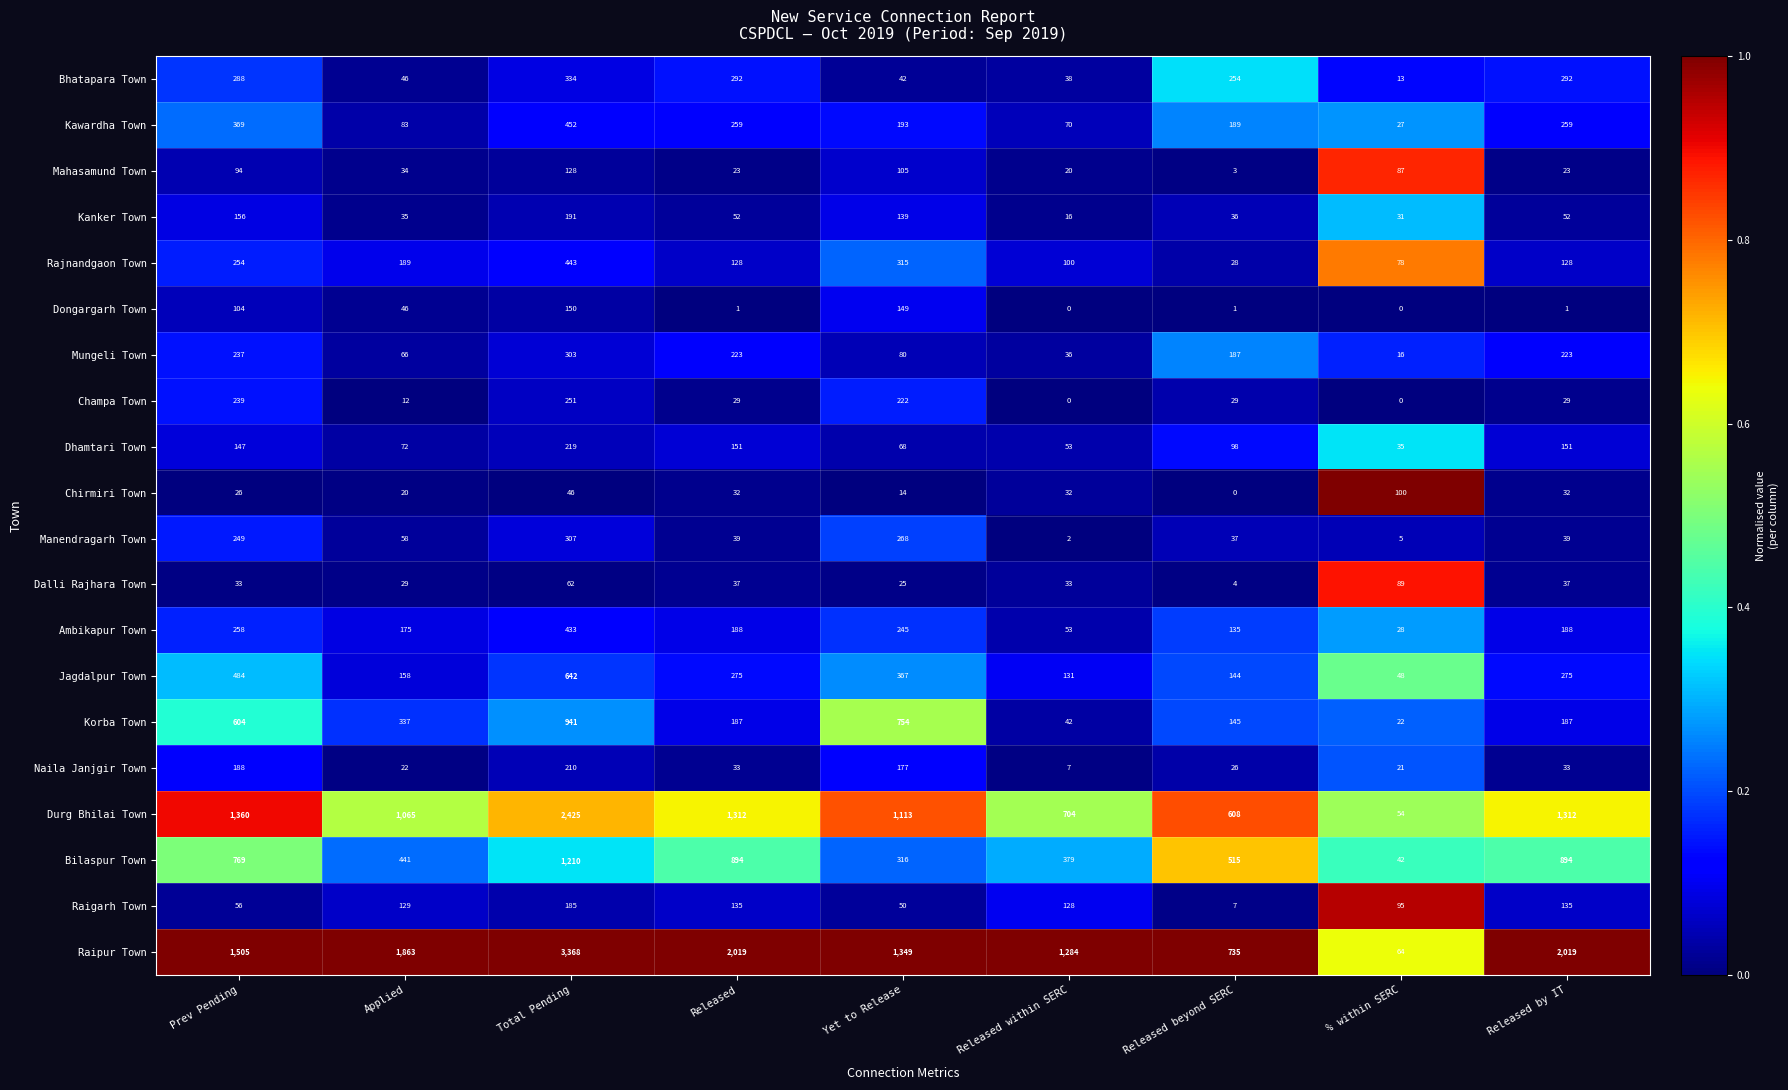

How many distinct data groups are displayed?

20